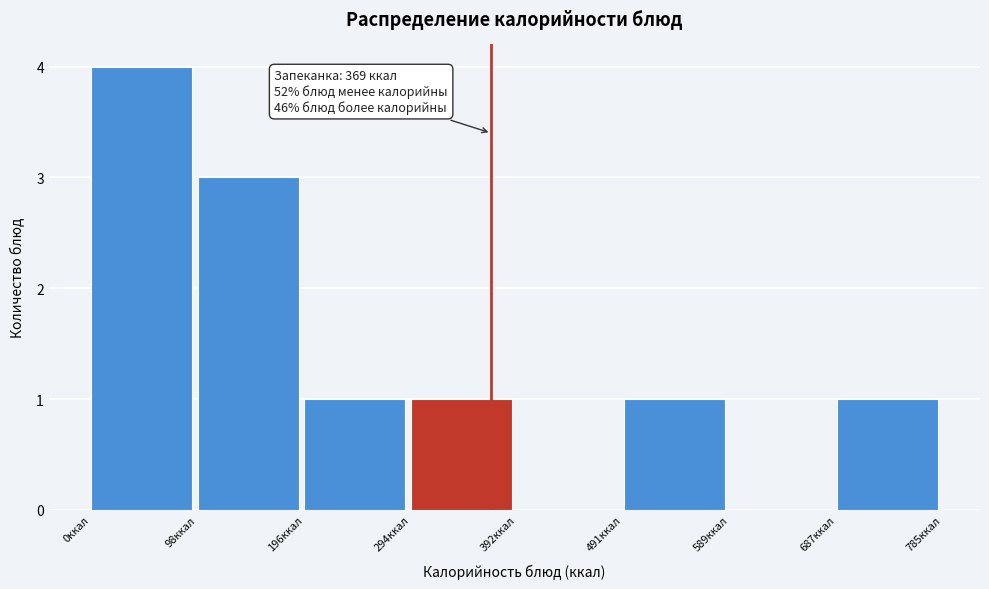

Over which range of the x-axis is the bar tallest?

0 to 100